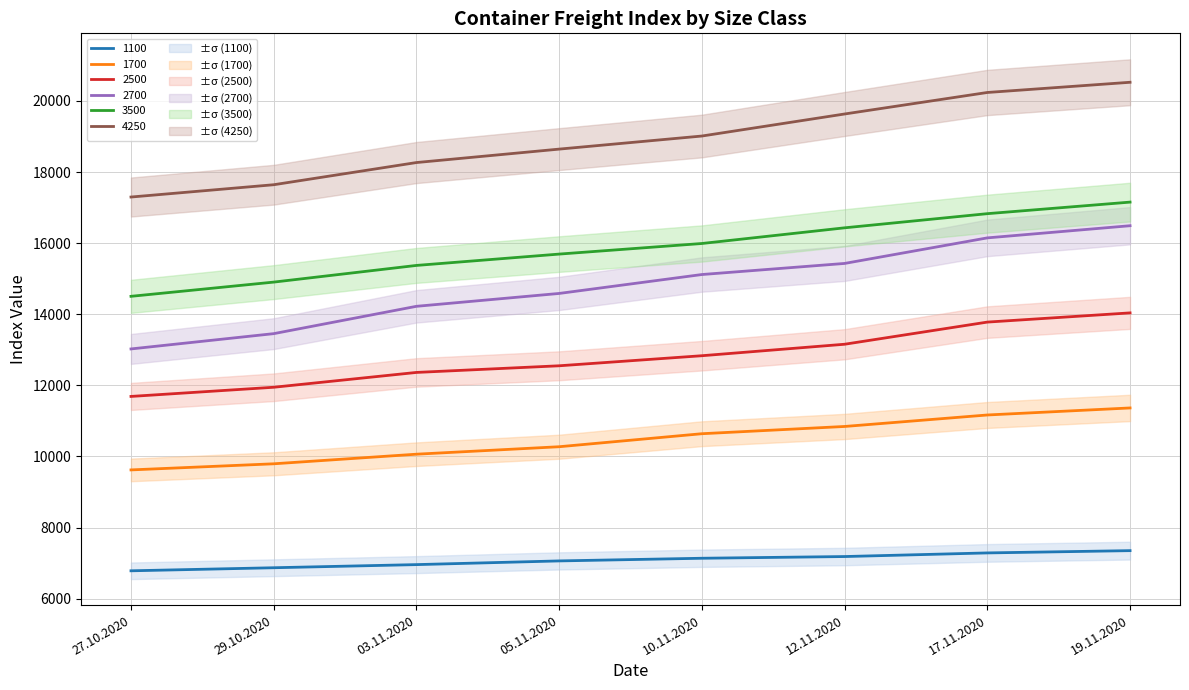

True or false: 1100 and 1700 cross at least once.

False